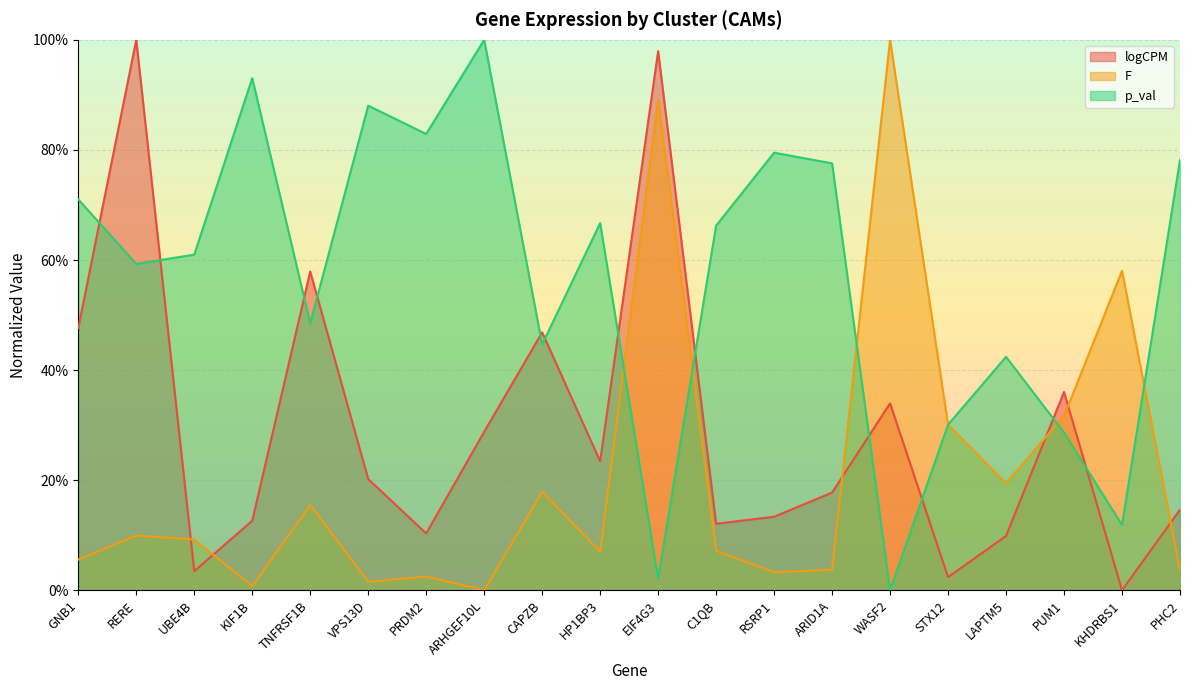

Which series has the widest spread of values?

logCPM